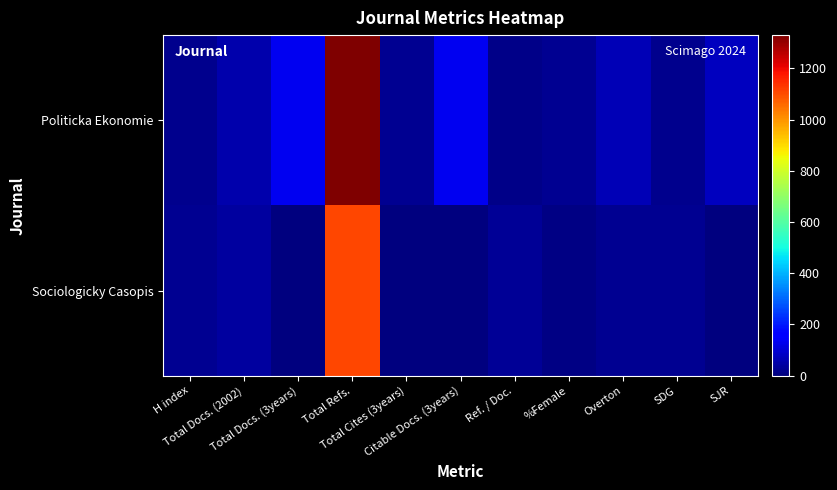

Which label corresponds to the smallest value in the chart?

Total Docs. (3years)